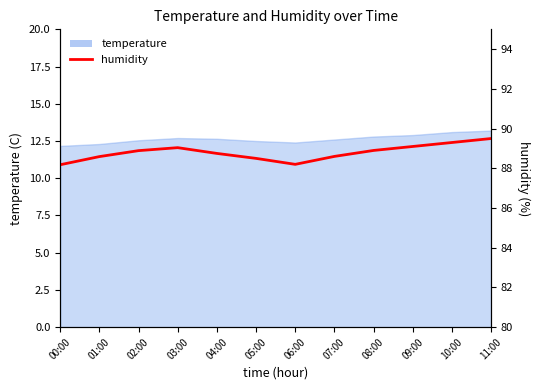

The value at 00:00 is 88.2. True or false?

True